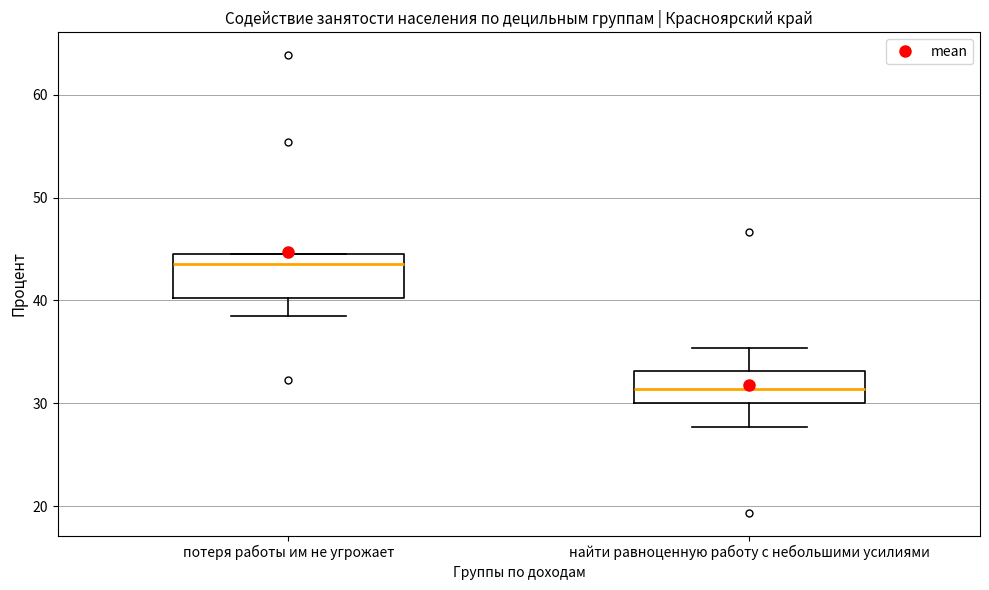

Reading left to right, transcribe this box plot: for each box, give where its median line is, the range the box spans, and where its two whiskers end, as read against the y-axis. The values are not printed on the chart, so give them approximately, as read against the axis.

потеря работы им не угрожает: median 44 (just below the box's upper edge), box 40 to 44, whiskers 39 to 44
найти равноценную работу с небольшими усилиями: median 31, box 30 to 33, whiskers 28 to 35